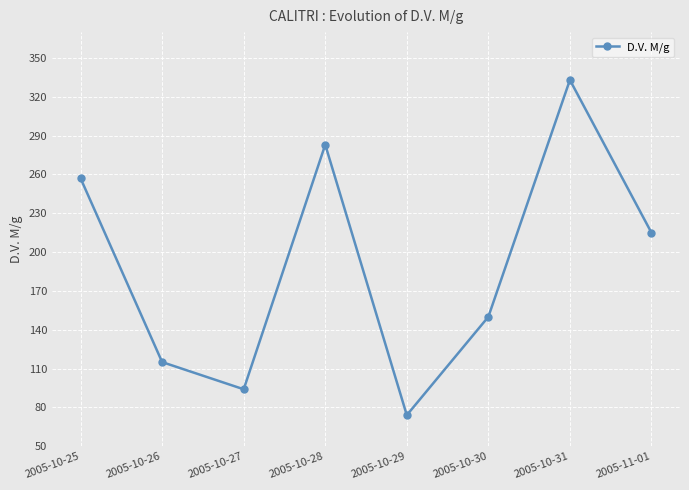

How many points are higher than both their immediate neighbors (excluding endpoints)?

2